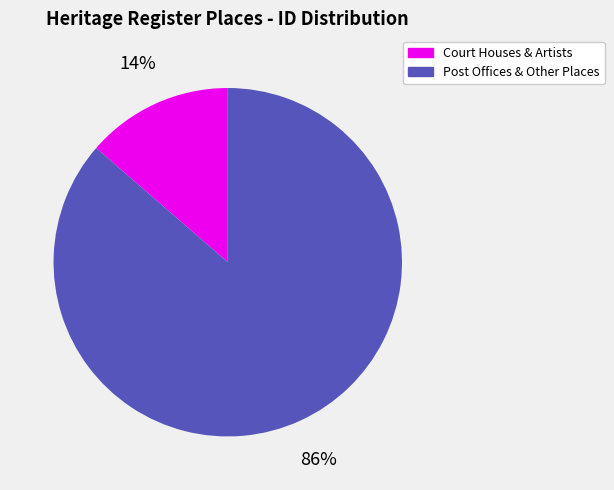

To the nearest percent, what is the combined percentage of Court Houses & Artists and Post Offices & Other Places?

100%